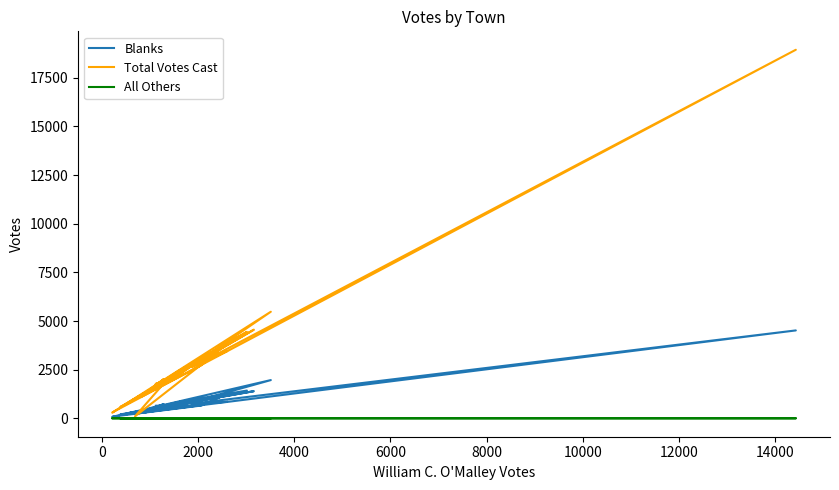

How many times do Total Votes Cast and Blanks cross each other?

2